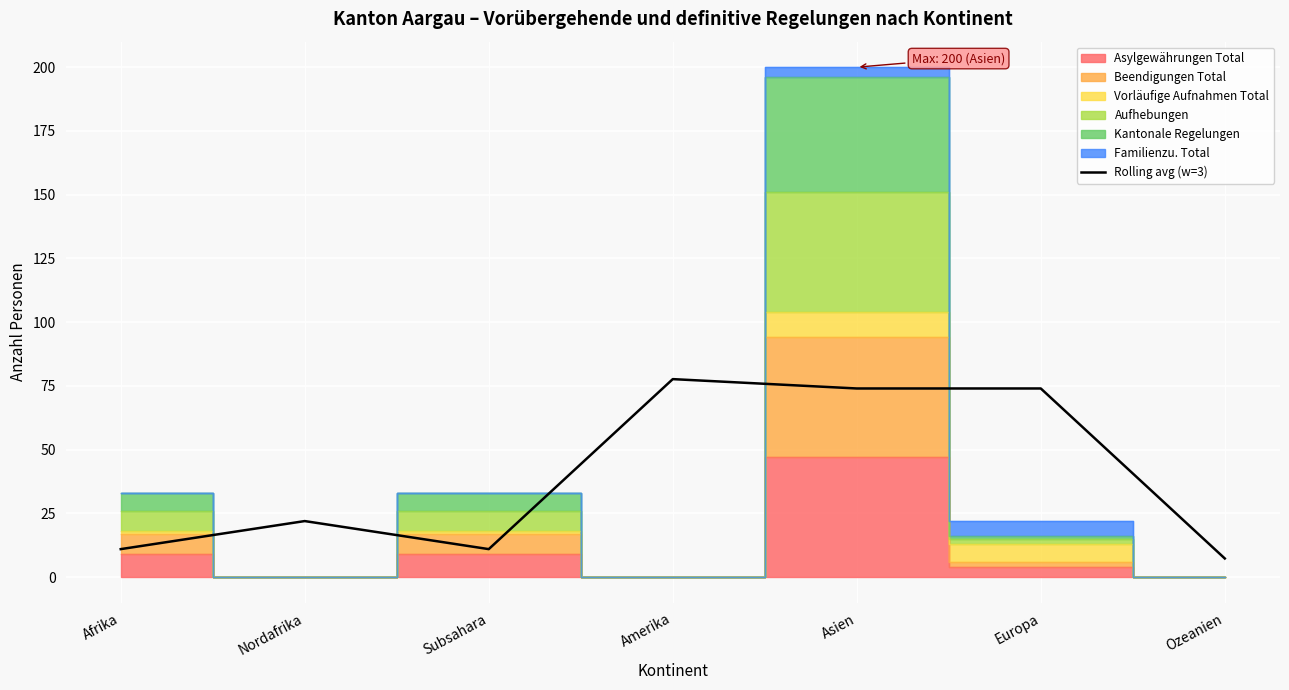

List the labels in order of value, largest first.

Amerika, Asien, Europa, Nordafrika, Afrika, Subsahara, Ozeanien